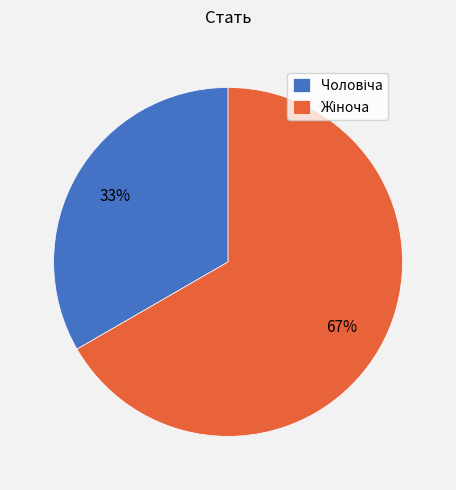

How many slices are in this pie chart?

2